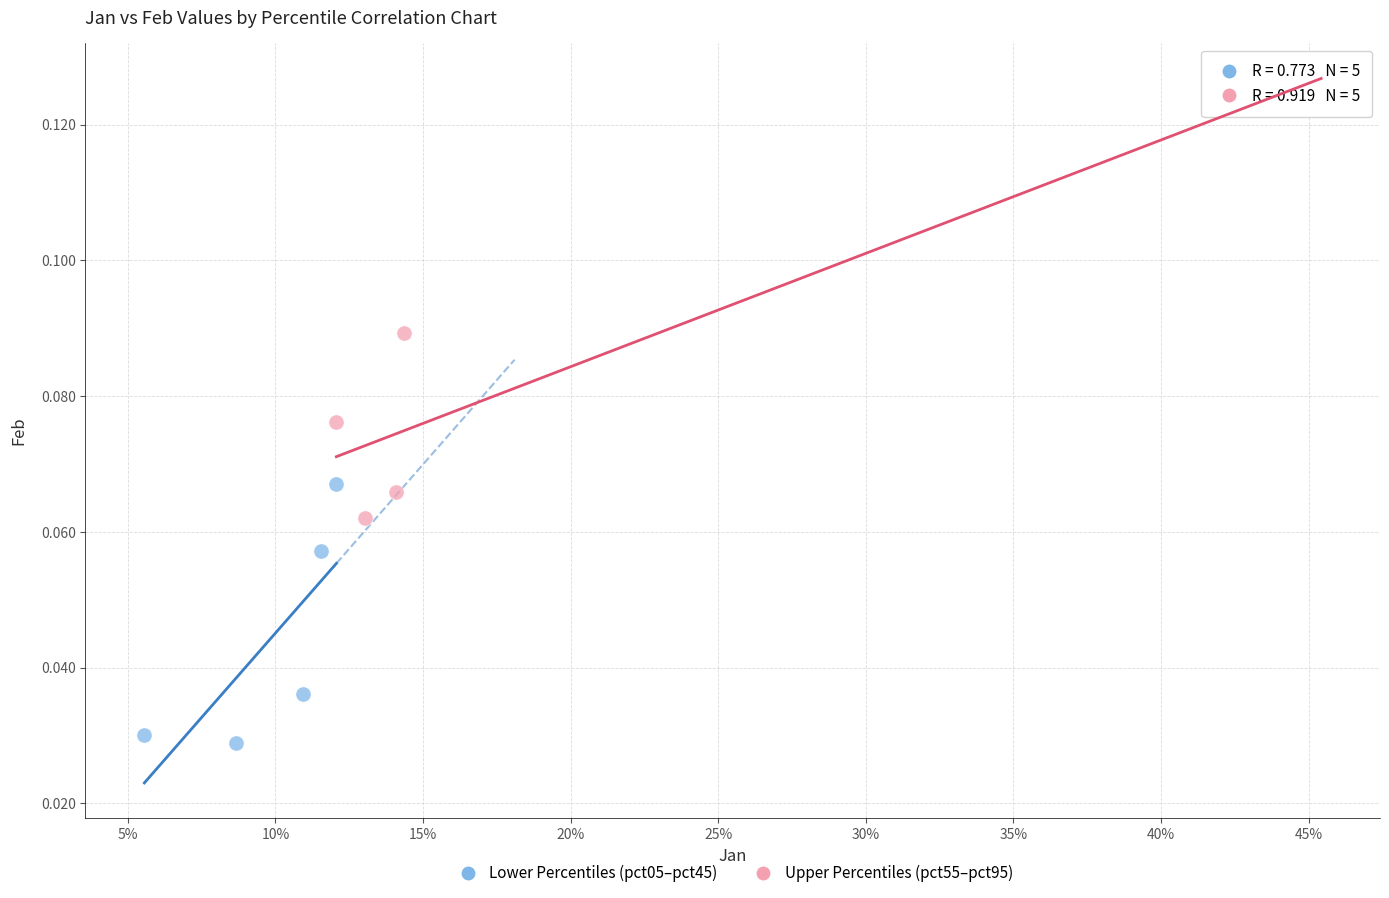

Which series reaches the minimum Y coordinate?

Lower Percentiles (pct05–pct45)